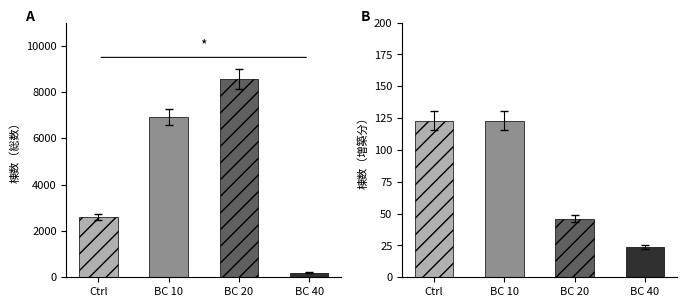

Which series has the largest range (max minus min)?

棟数（総数）